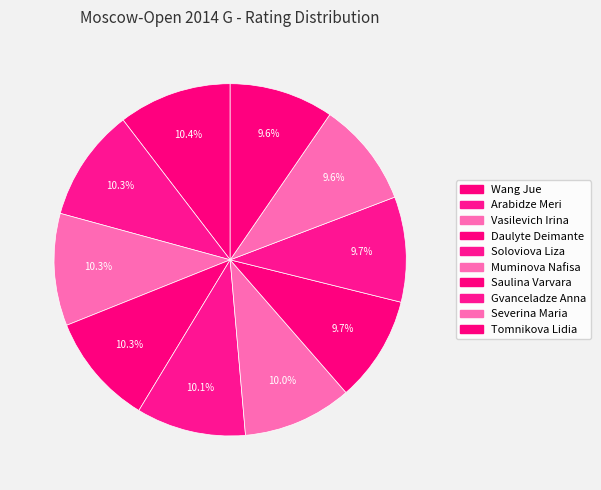

What percentage do Arabidze Meri and Soloviova Liza together represent?

20.4%